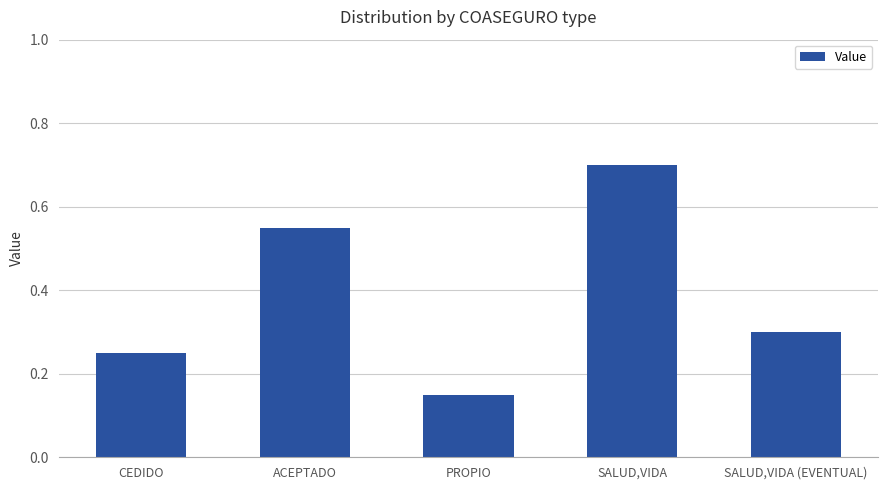

What is the label of the 2nd bar from the left?

ACEPTADO